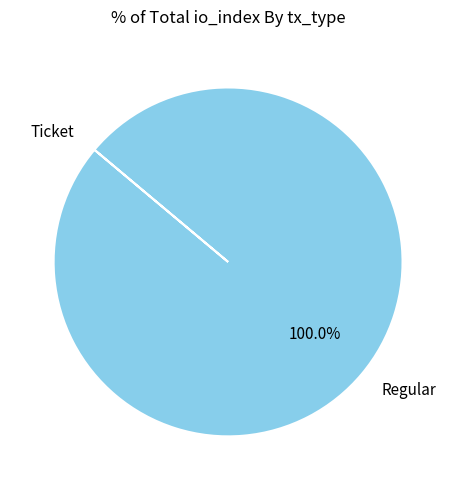

Does any single category account for the majority?

Yes